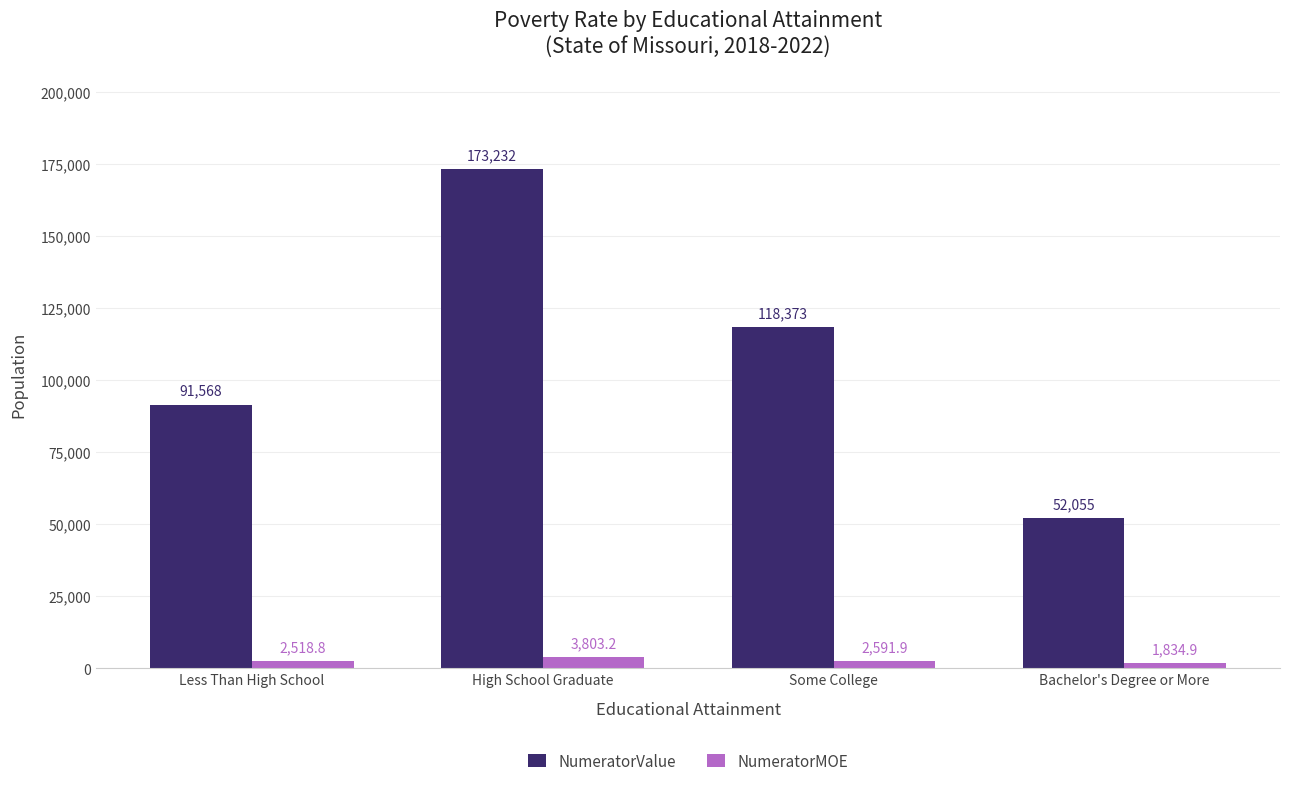

What is the label of the 4th bar from the left?

Bachelor's Degree or More